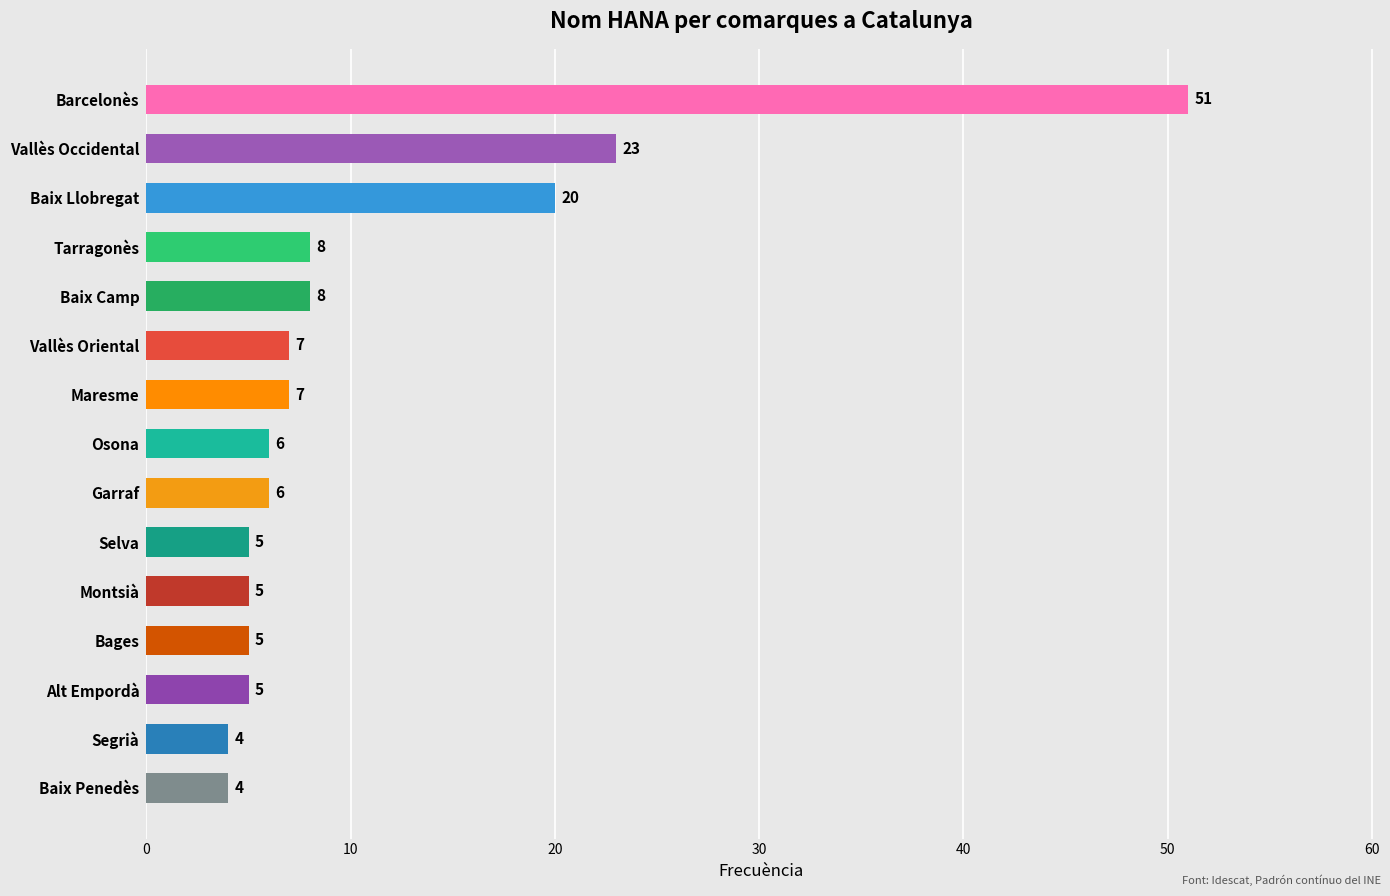

Which has a higher value, Selva or Segrià?

Selva